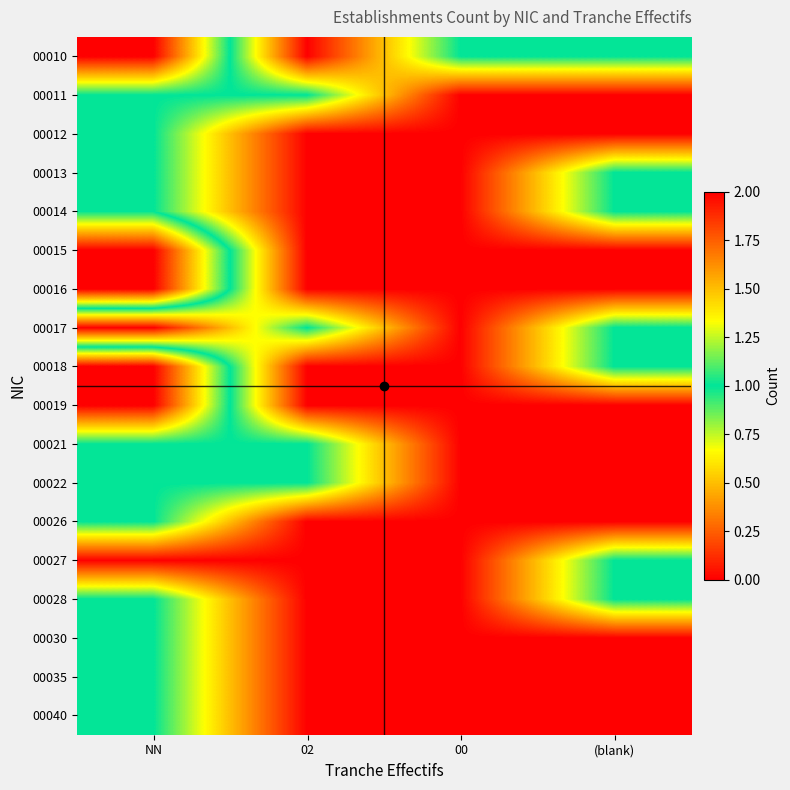

Between 02 and NN, which is larger?

NN